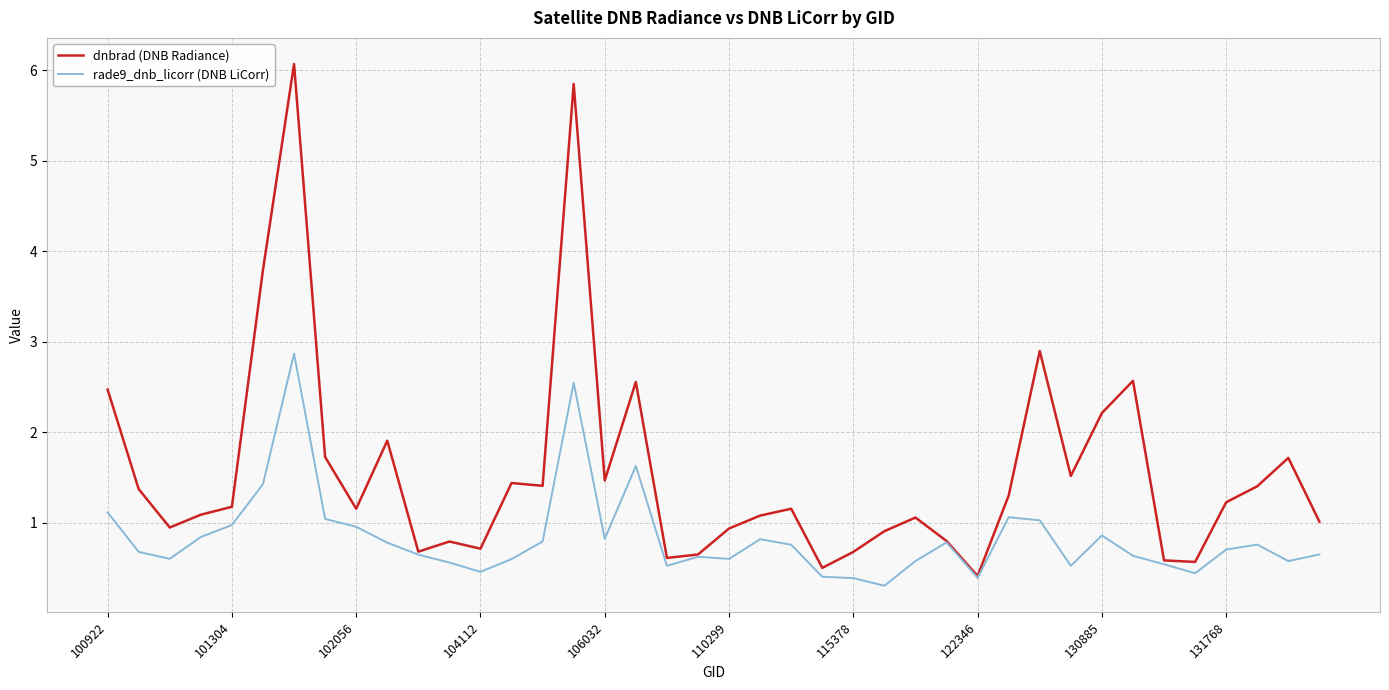

What is the maximum value shown in the chart?

6.1